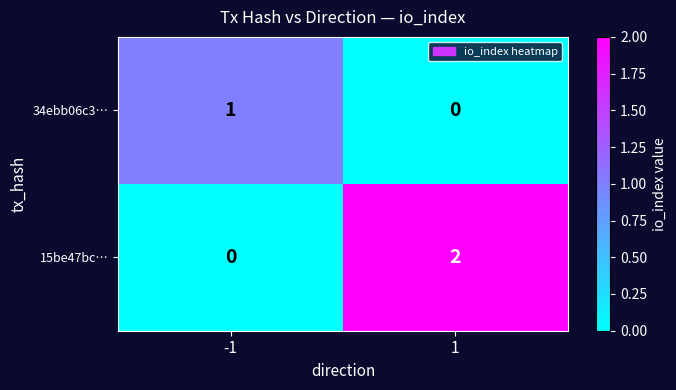

List the series in order of their overall mean, highest first.

15be47bc…, 34ebb06c3…